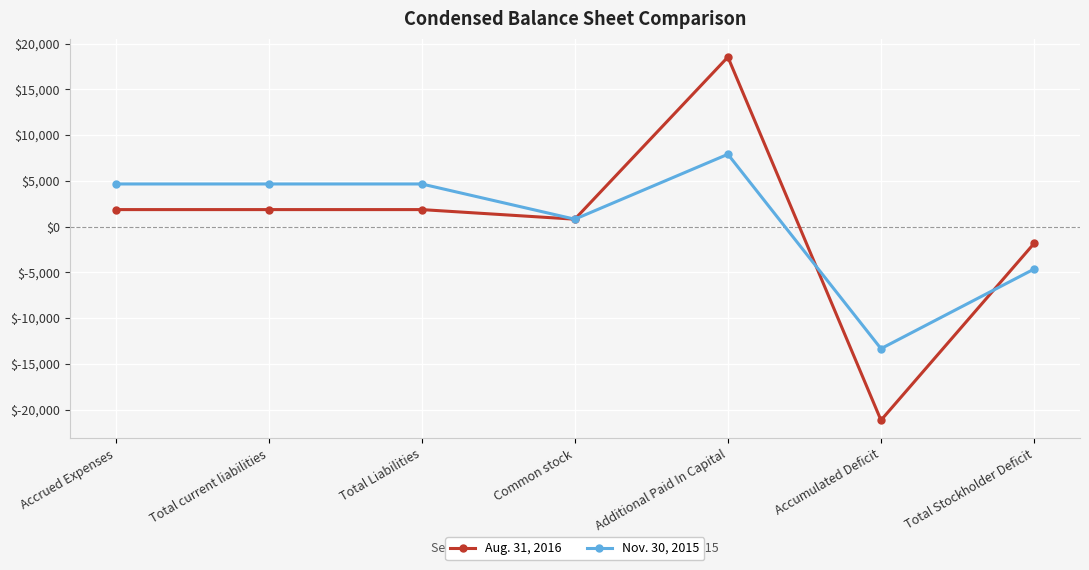

Is it true that Nov. 30, 2015 equals 1885 at Total current liabilities?

False